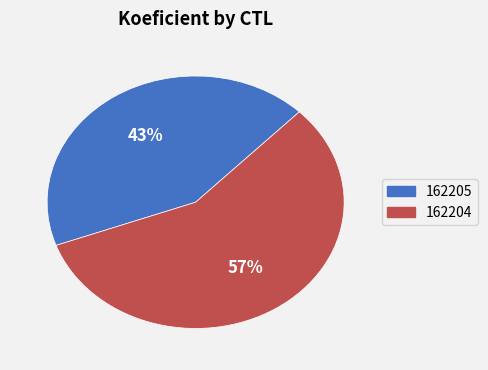

To the nearest percent, what percentage of the pie is 162204?

57%